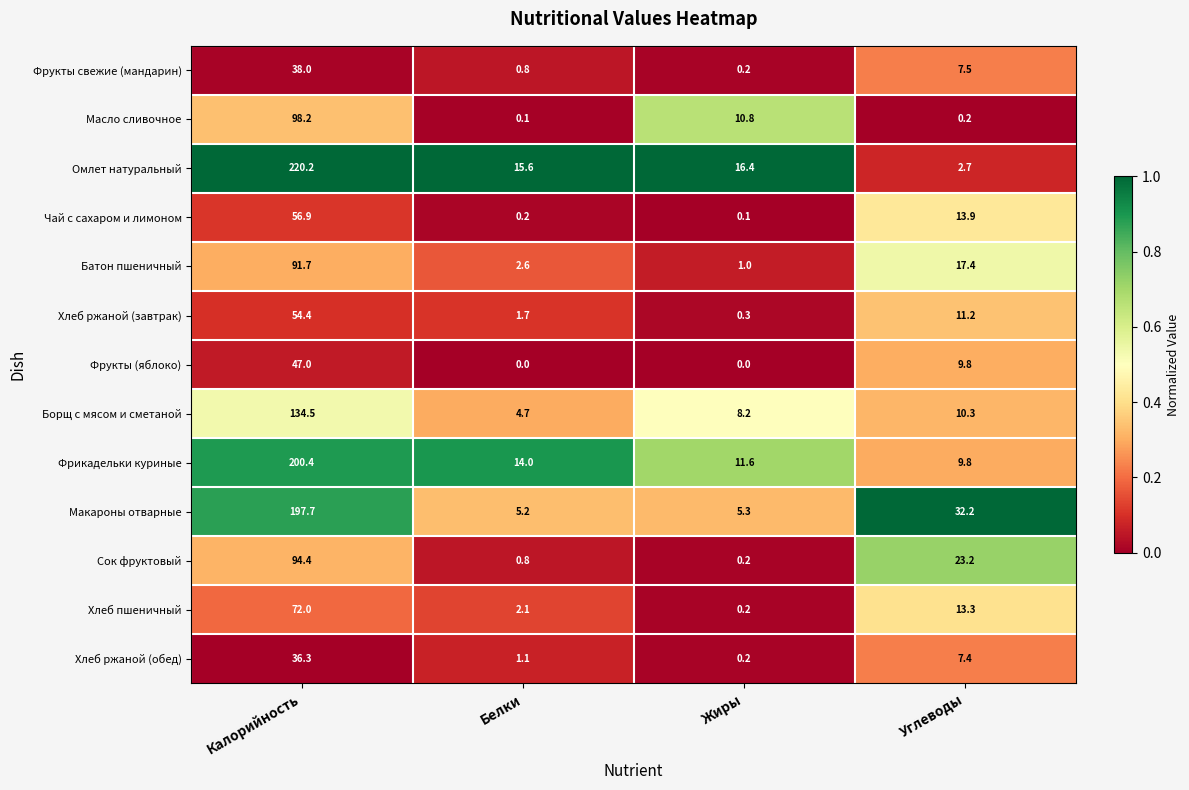

Where is Хлеб ржаной (завтрак) nearest to the value 27?

Углеводы